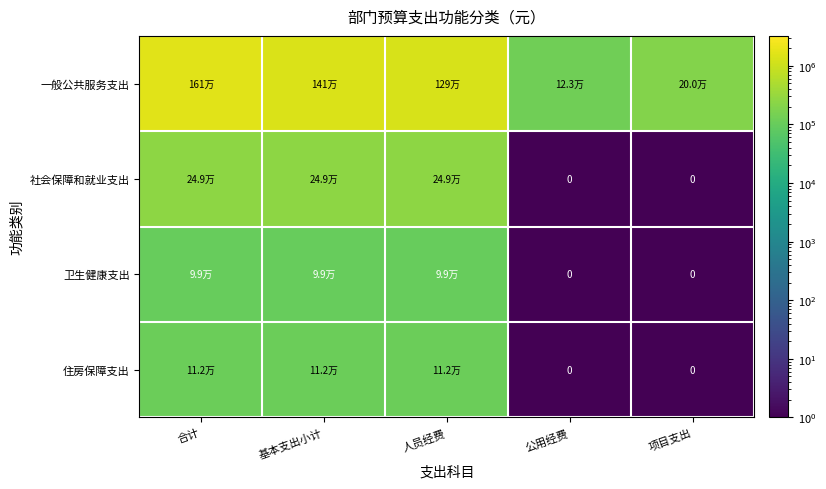

The 一般公共服务支出 series shows 1291530.0 at 人员经费. True or false?

True